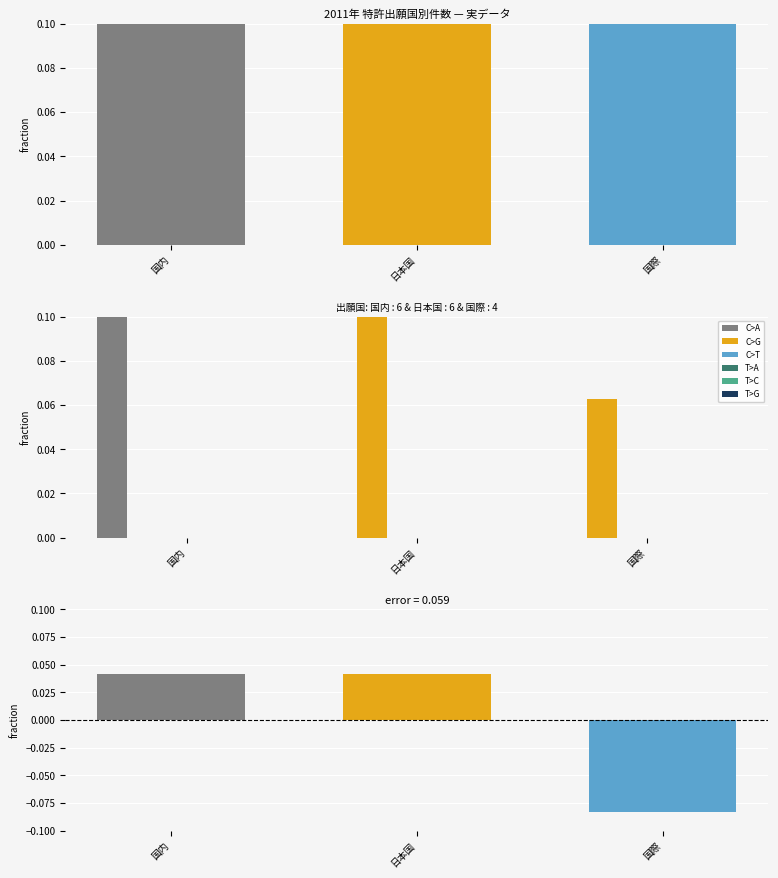

True or false: C>G has a value of 0.0 at 国内.

True